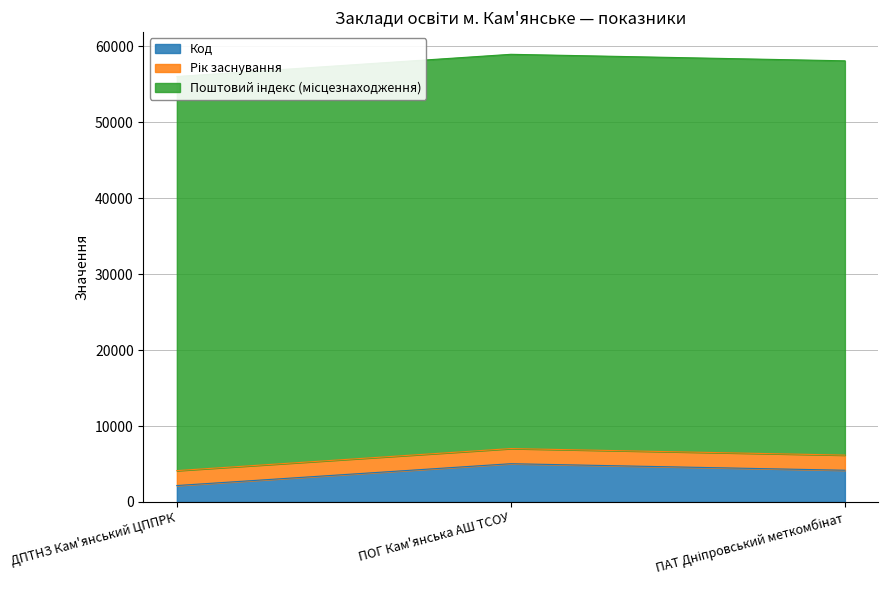

Count the number of categories in the chart.

3